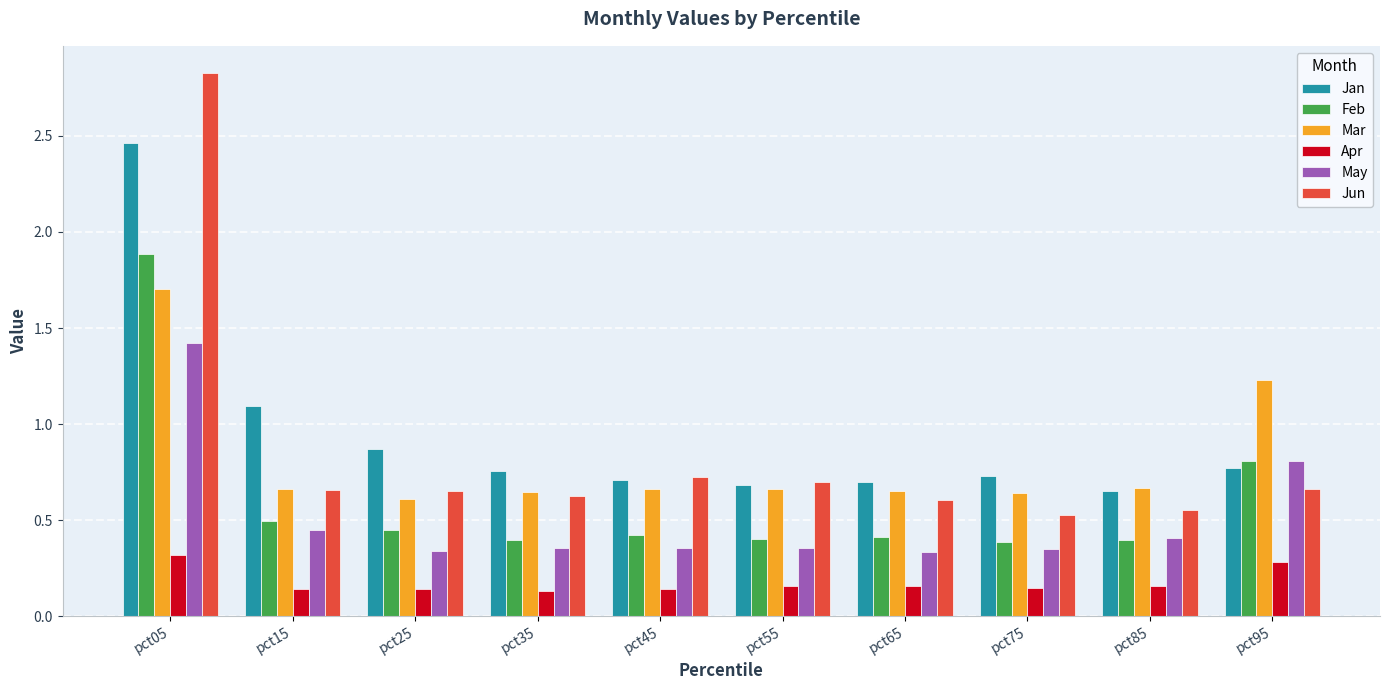

Is the value of Jan at pct95 greater than the value of Jun at pct45?

Yes